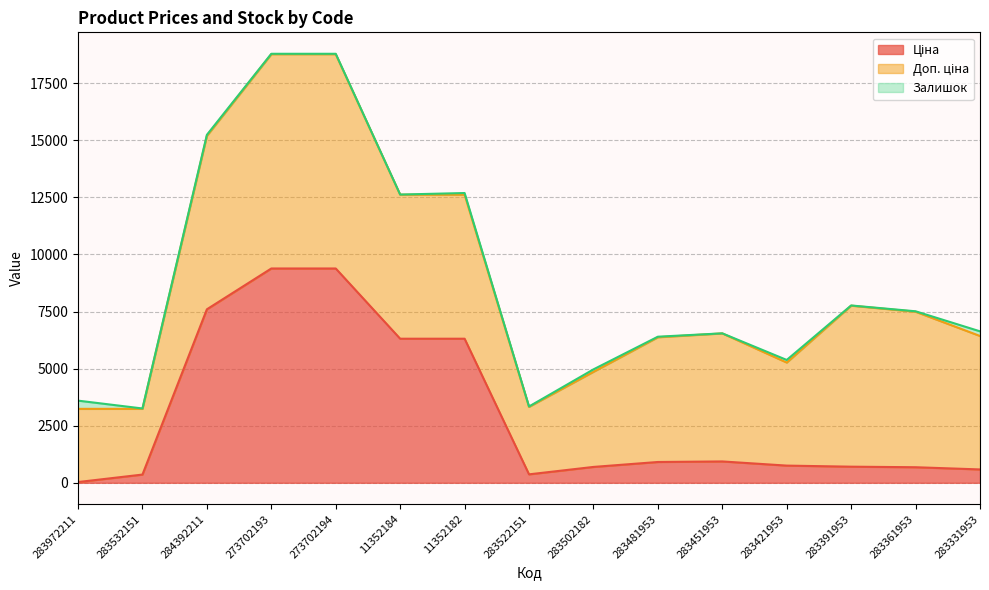

What is the total value across all series at 283522151?

3340.2